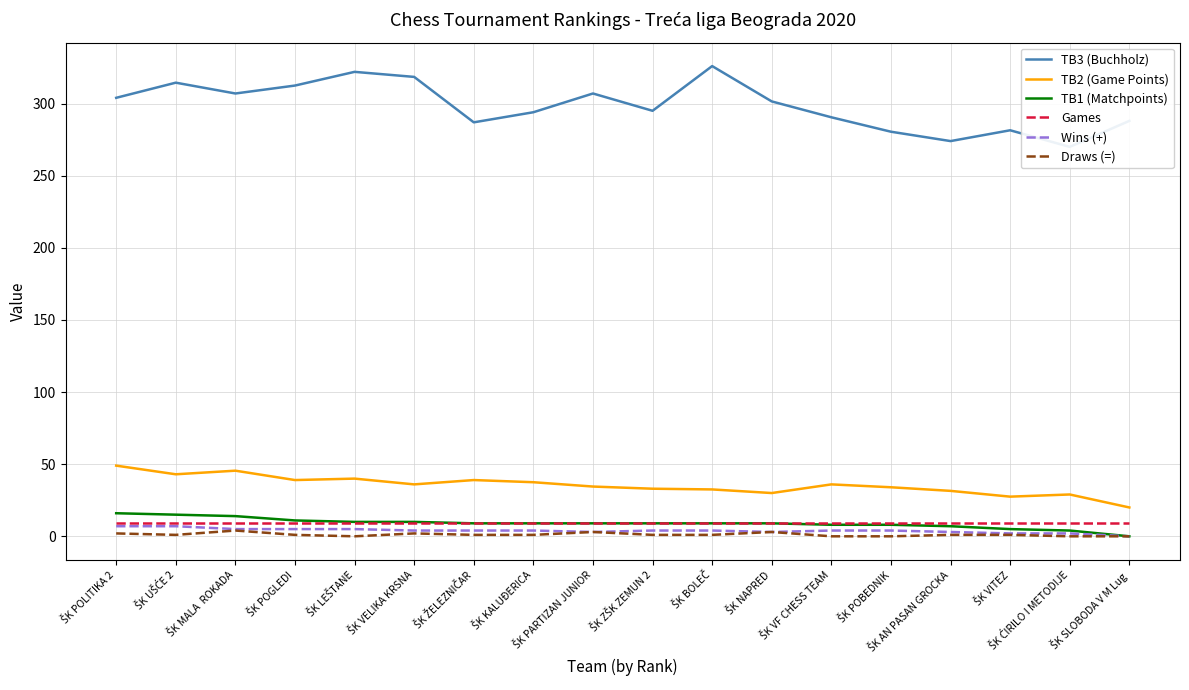

What is the label of the 15th point from the right?

ŠK POGLEDI